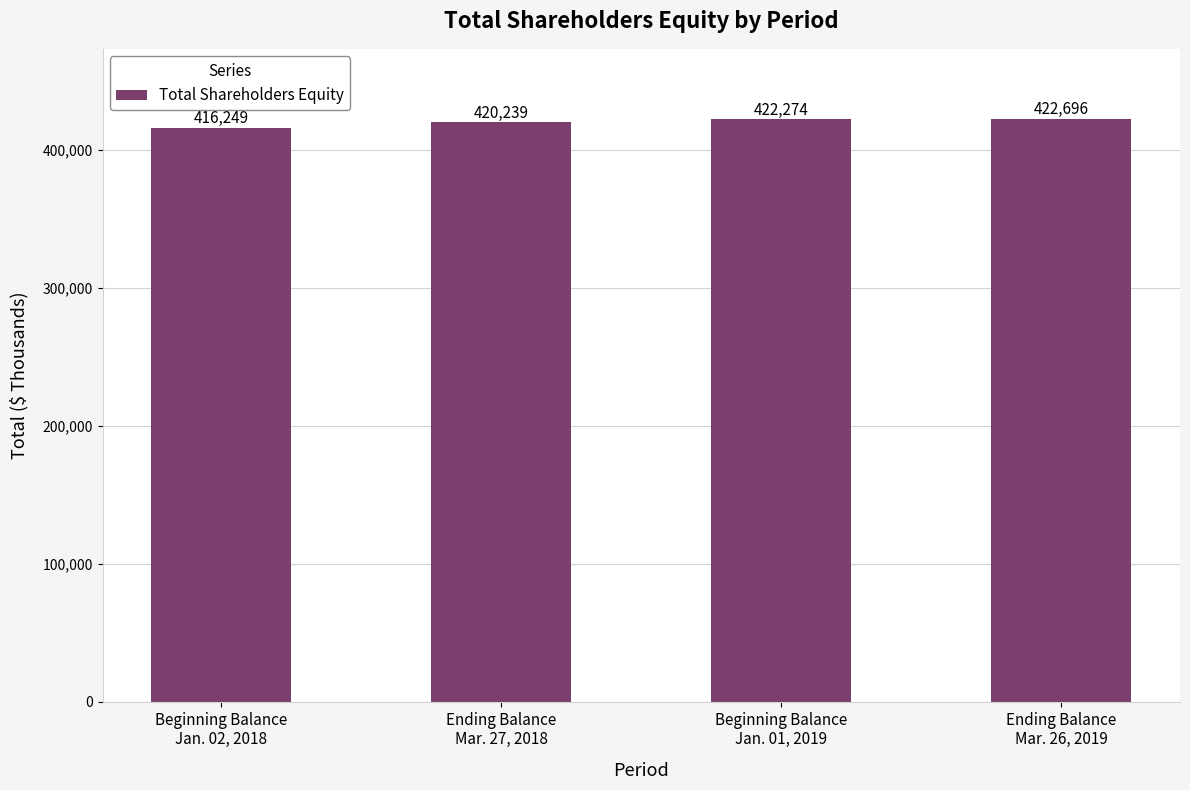

The value at Ending Balance
Mar. 27, 2018 is 420239. True or false?

True